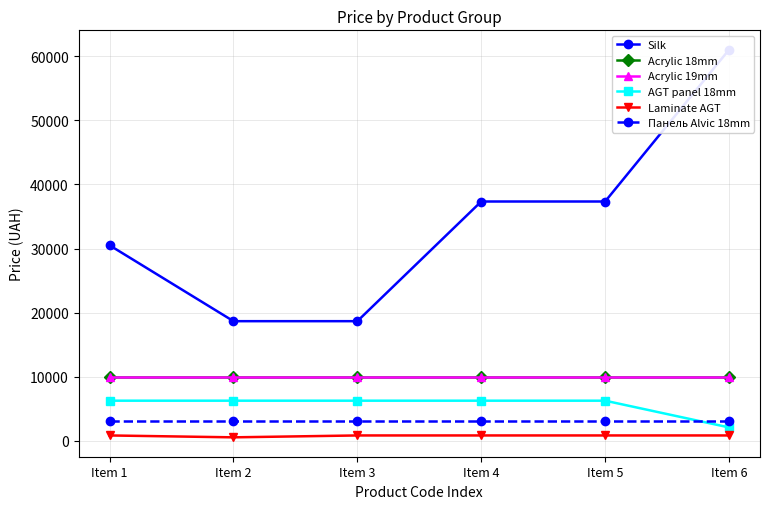

Is the value of Acrylic 19mm at Item 2 greater than the value of Acrylic 18mm at Item 4?

No